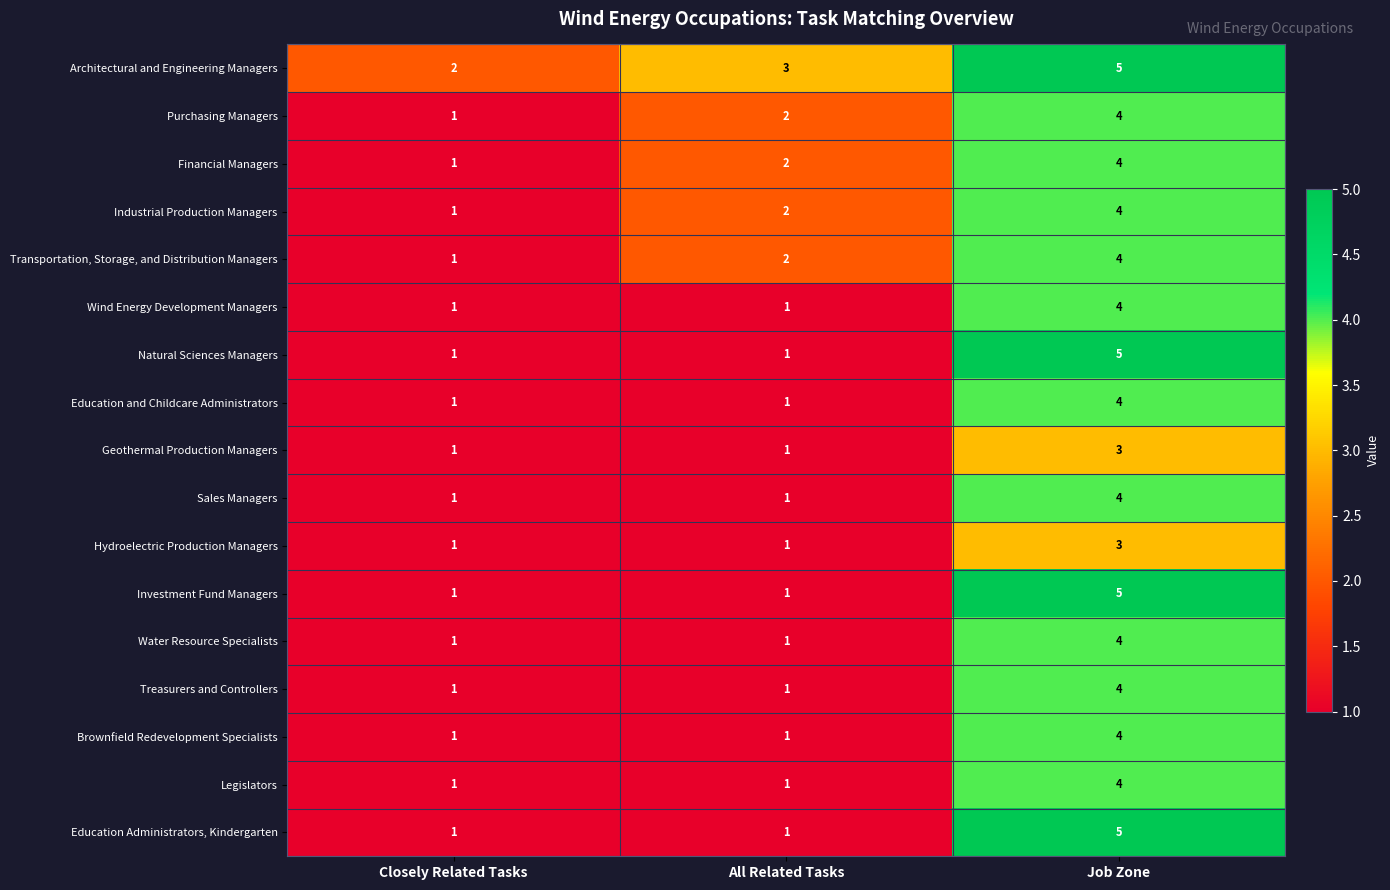

What is the minimum value shown in the chart?

1